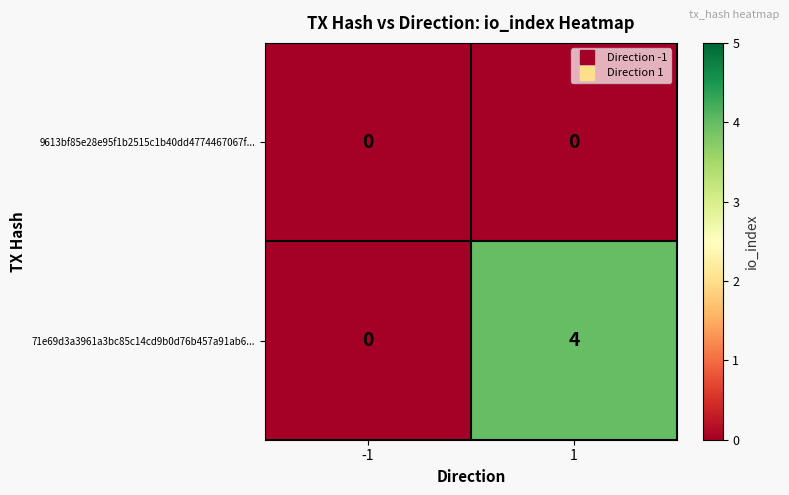

Which series has the largest total across all categories?

71e69d3a3961a3bc85c14cd9b0d76b457a91ab6...